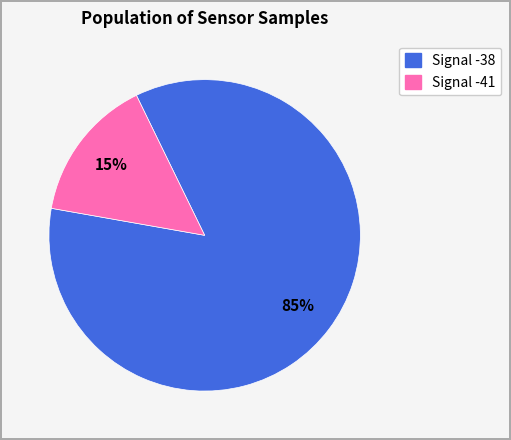

Is there any slice that represents more than half of the pie?

Yes